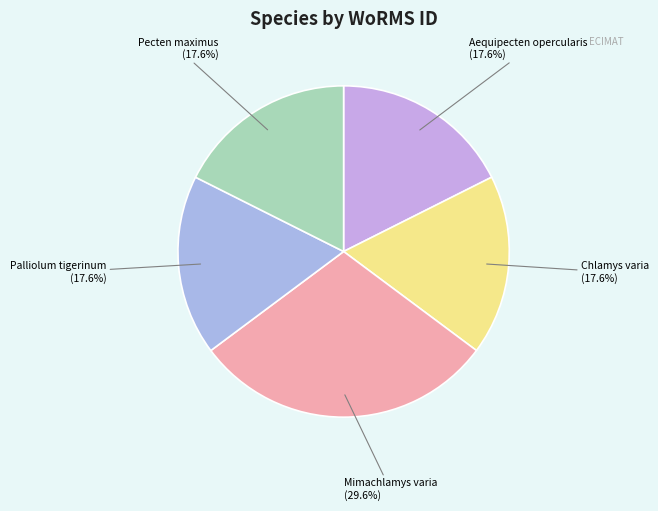

Is it true that Mimachlamys varia is 21% of the pie?

False